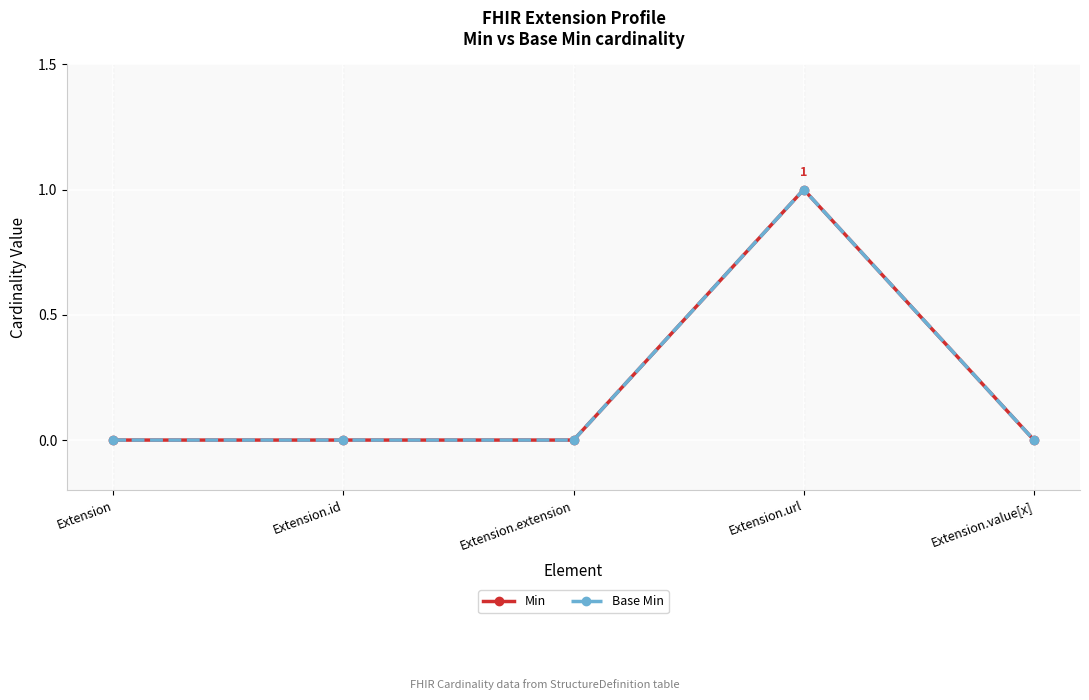

At Extension.value[x], list the series in order from largest to smallest.

Min, Base Min